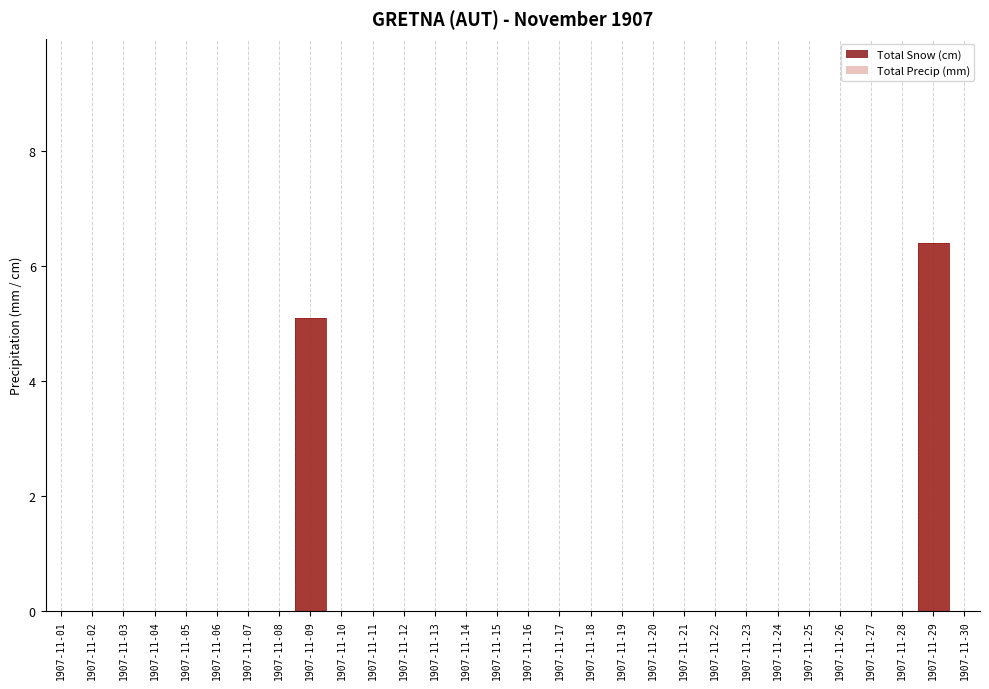

True or false: Total Snow (cm) and Total Precip (mm) intersect in this chart.

False